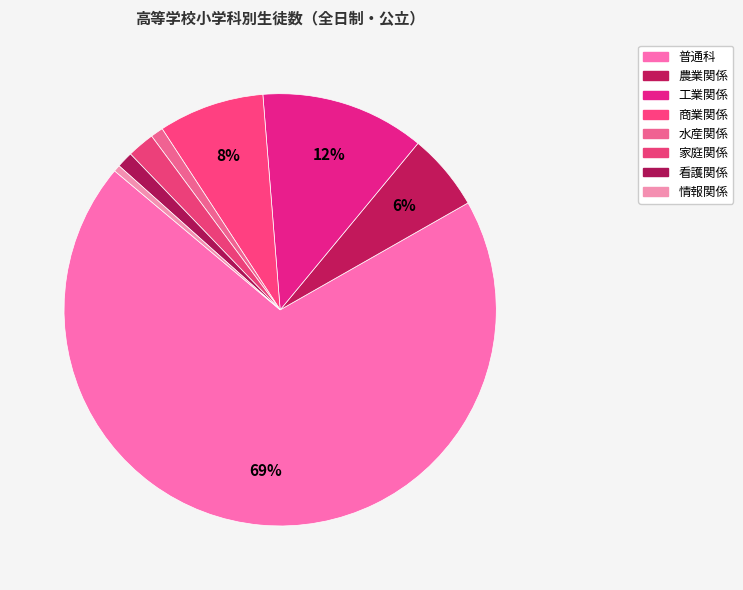

The 商業関係 slice represents 8% of the pie. True or false?

True